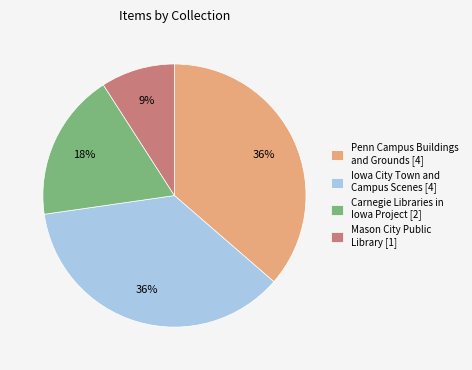

Is it true that Iowa City Town and Campus Scenes [4] is 43% of the pie?

False